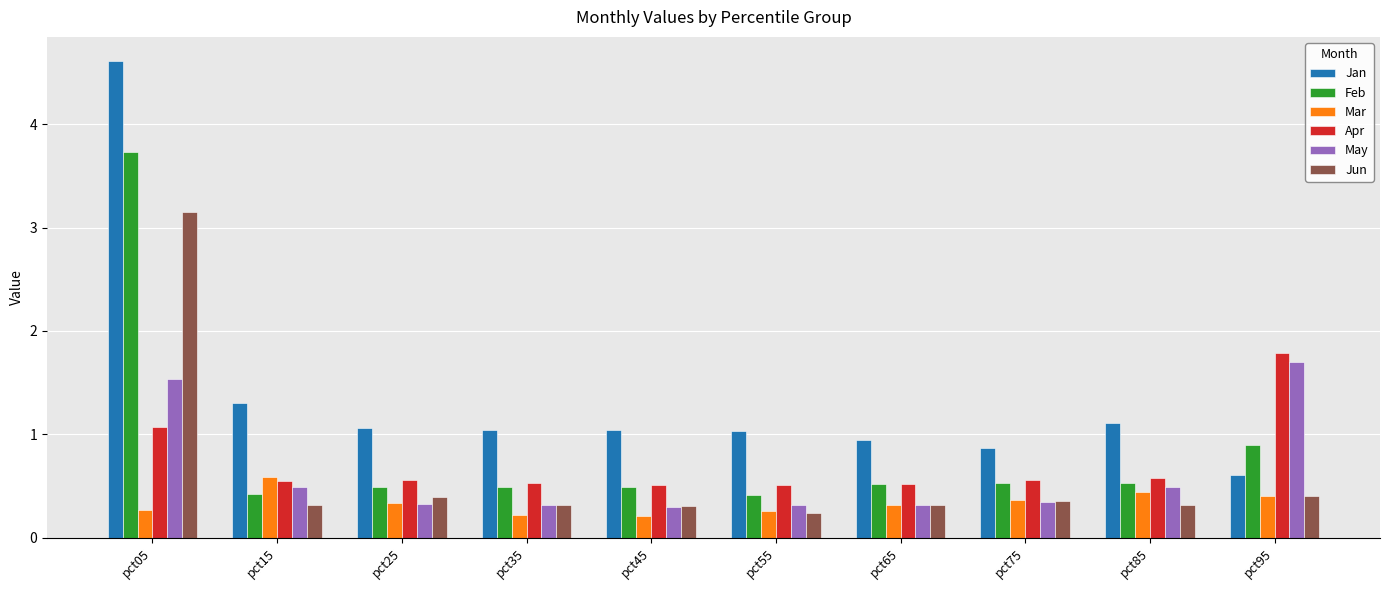

At how many categories does at least one series exceed 0?

10